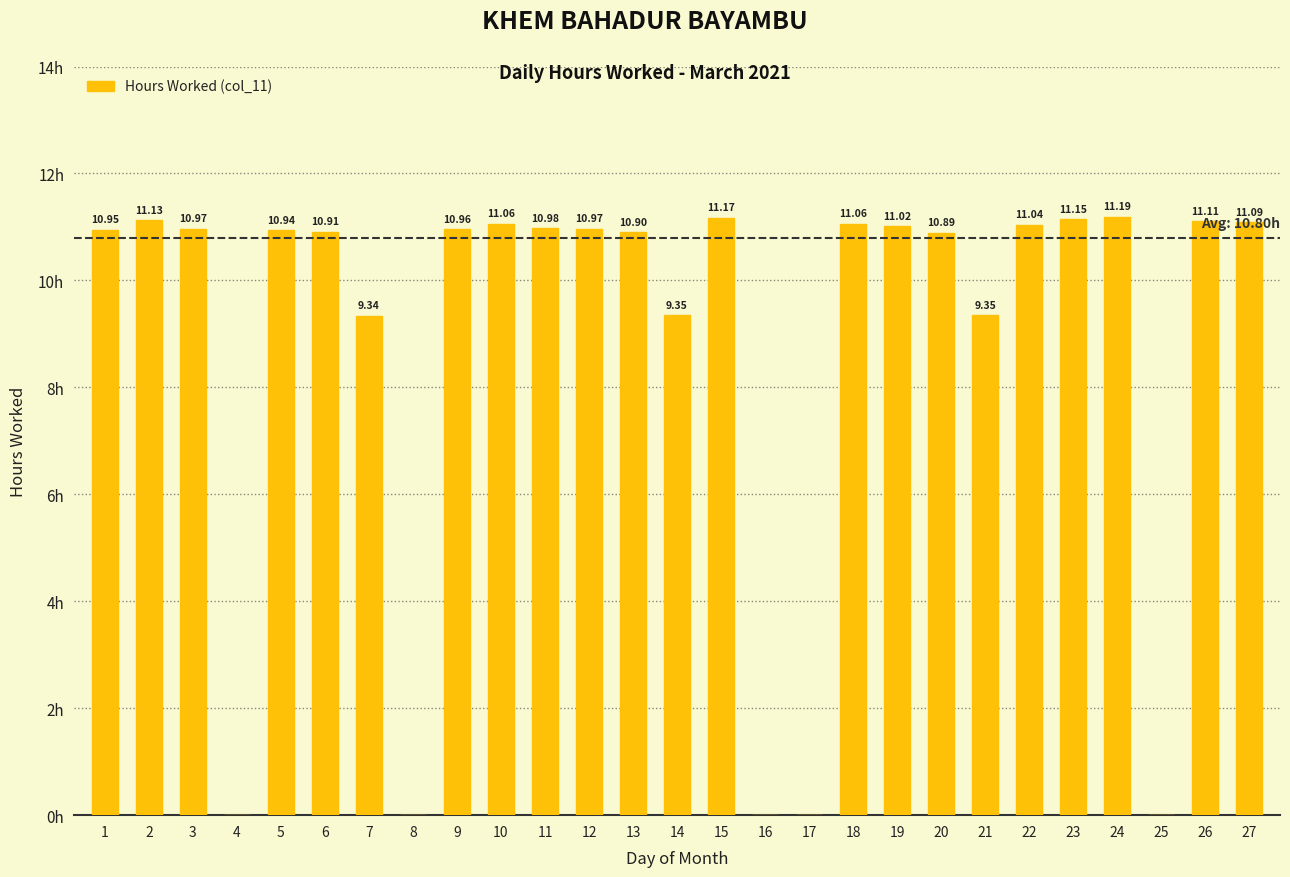

Where does the data first go above 10?

1